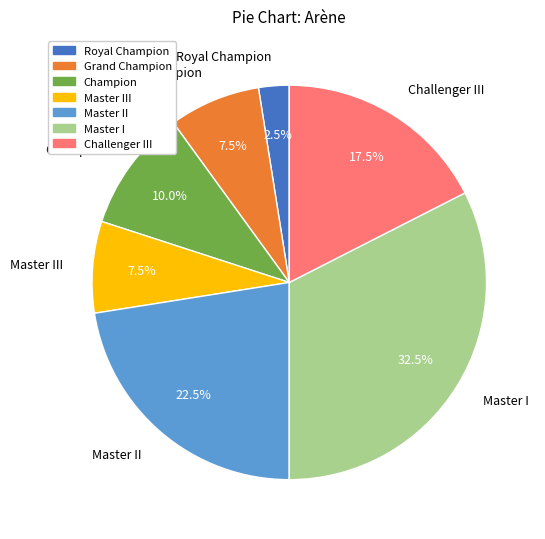

Is there any slice that represents more than half of the pie?

No